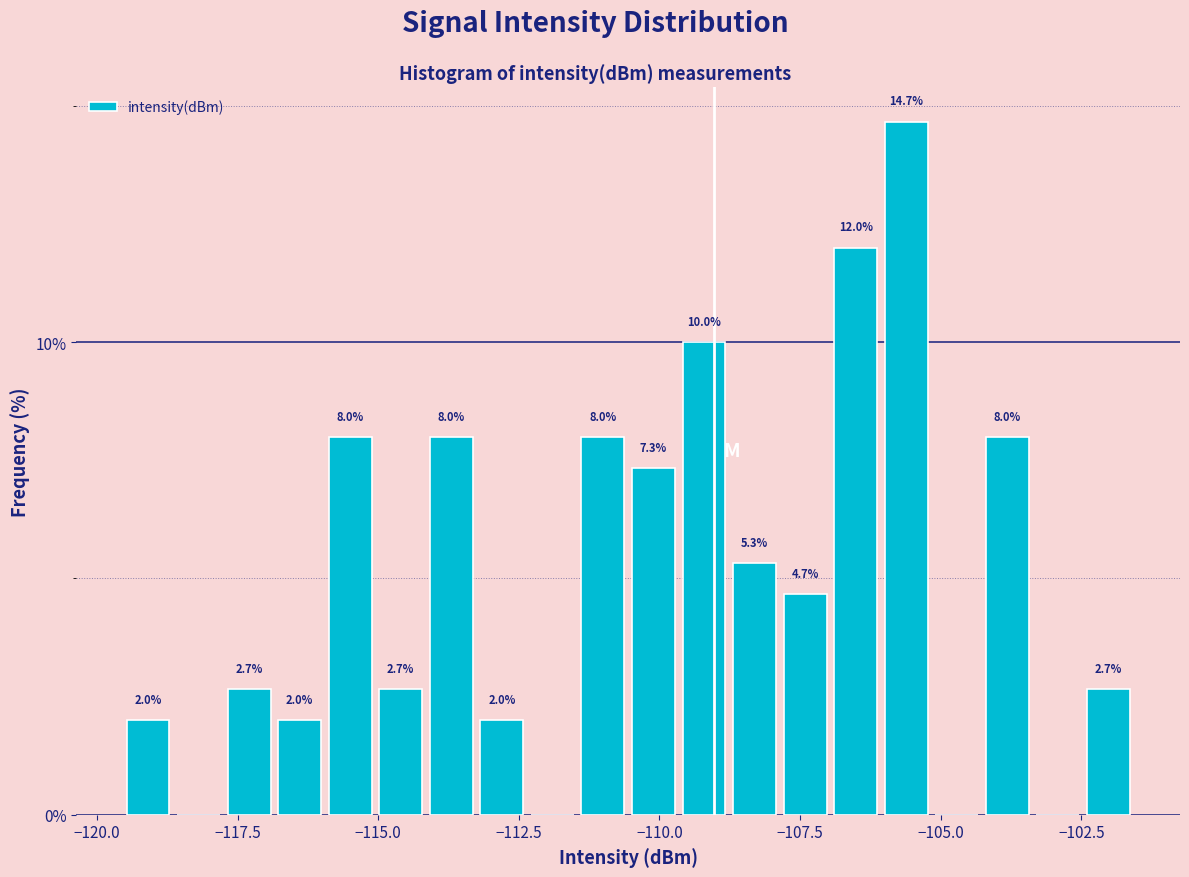

Around what value on the x-axis is the tallest bar? Give the approximate position of its centre, as read against the axis.

-105.5